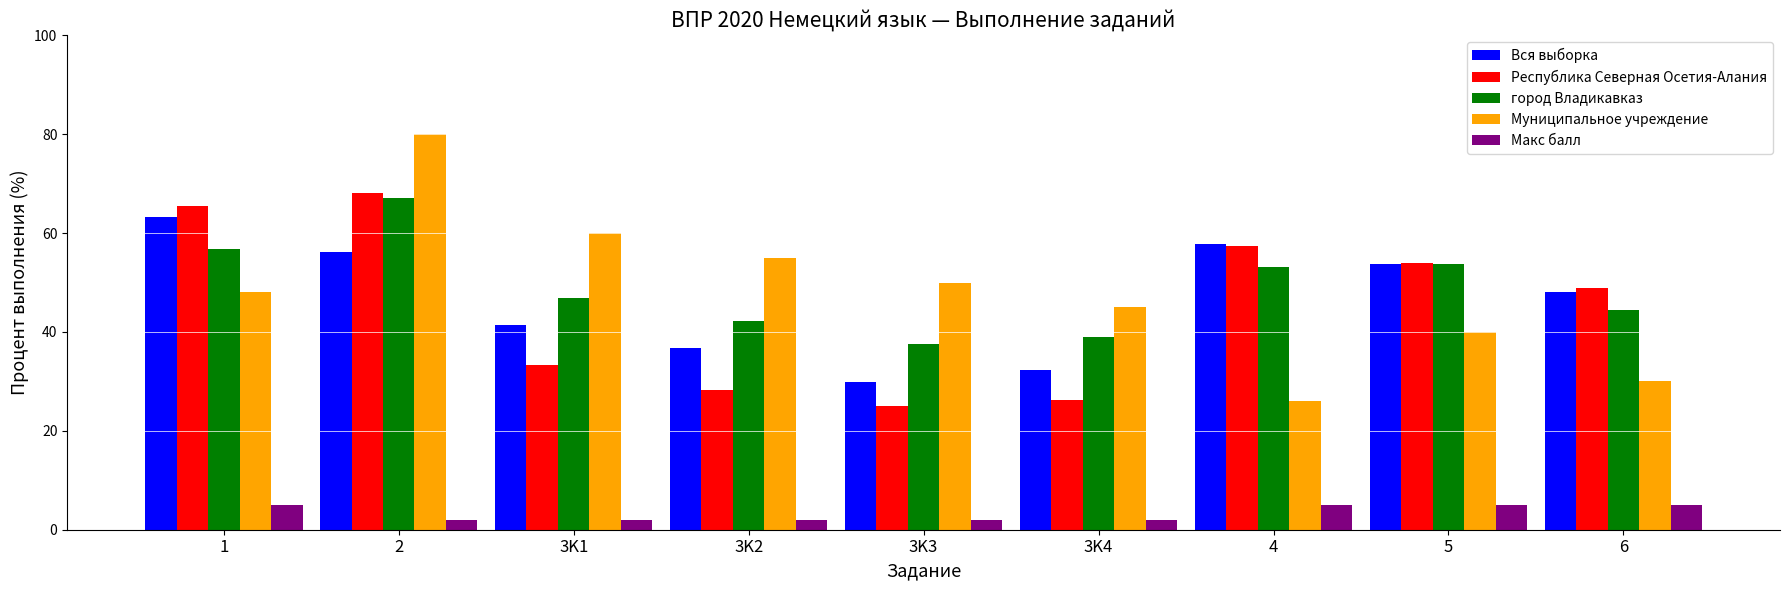

What is the difference between the highest and lowest values at 1?

60.4